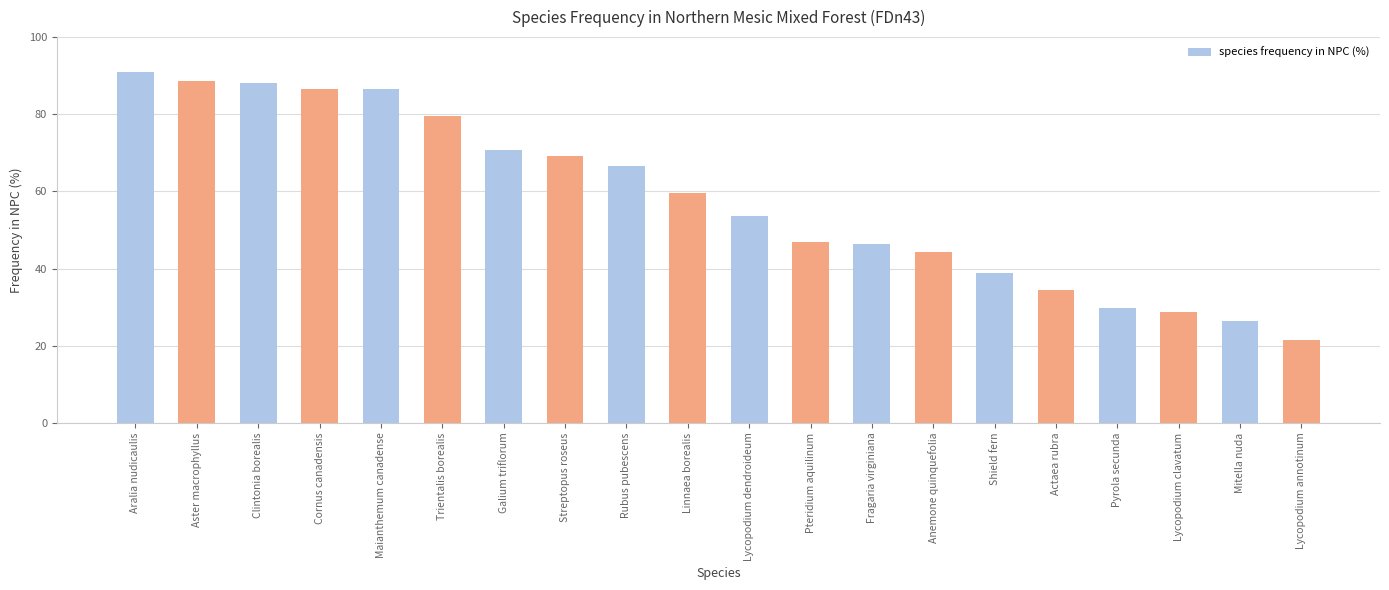

How many values are below 59?

10